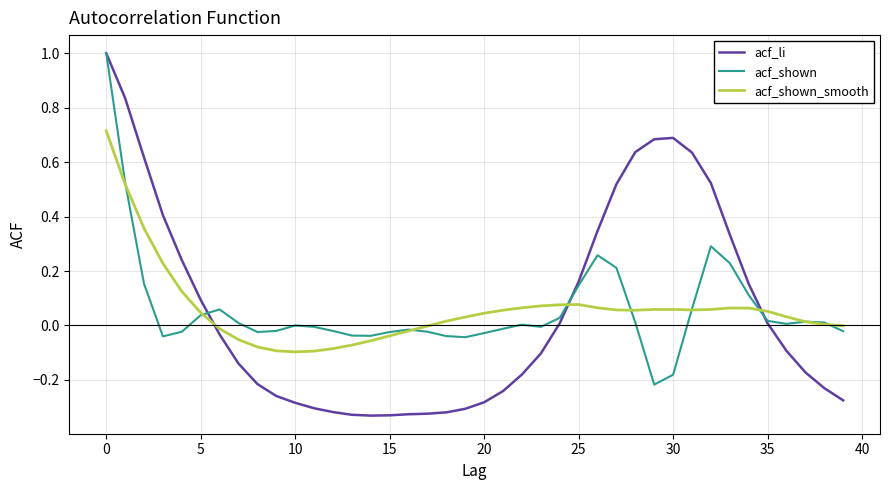

Which series has the largest range (max minus min)?

acf_li